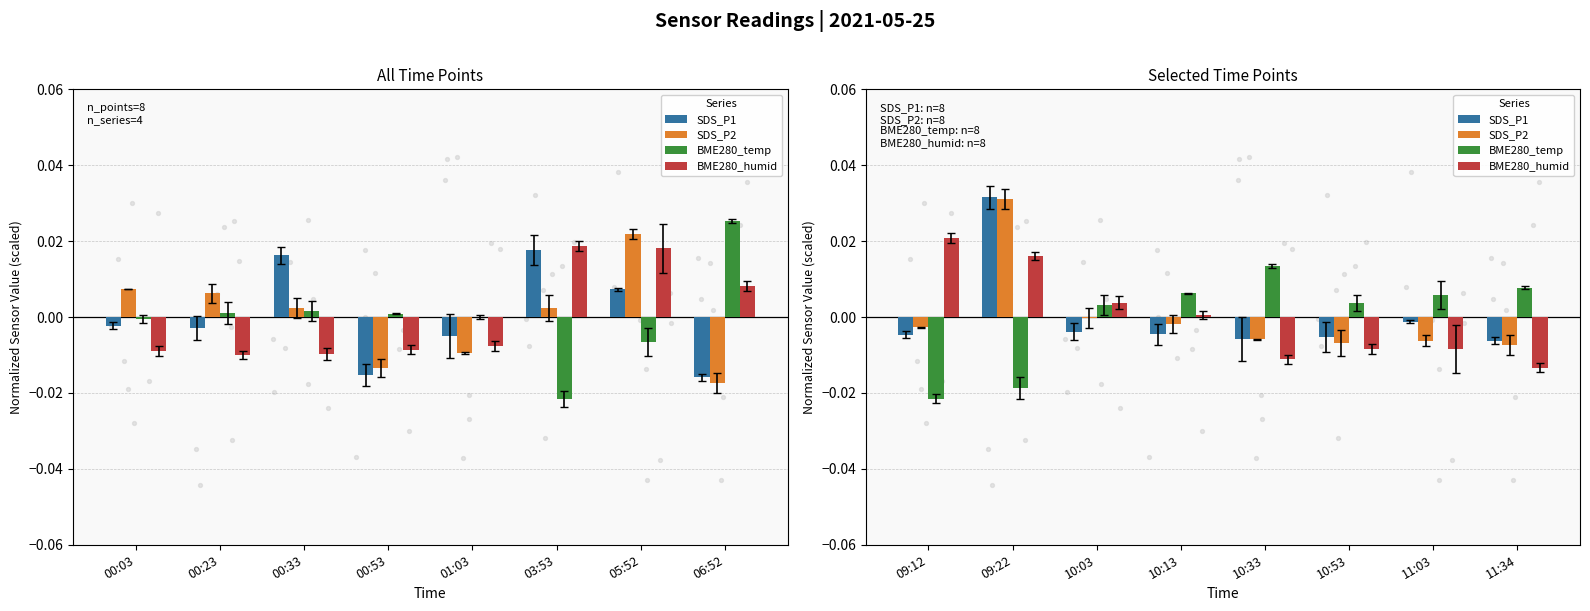

Which series reaches the maximum Y coordinate?

SDS_P1